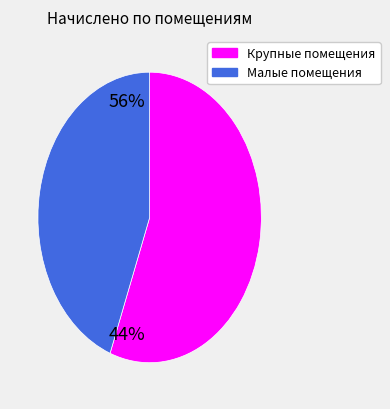

Does any single category account for the majority?

Yes